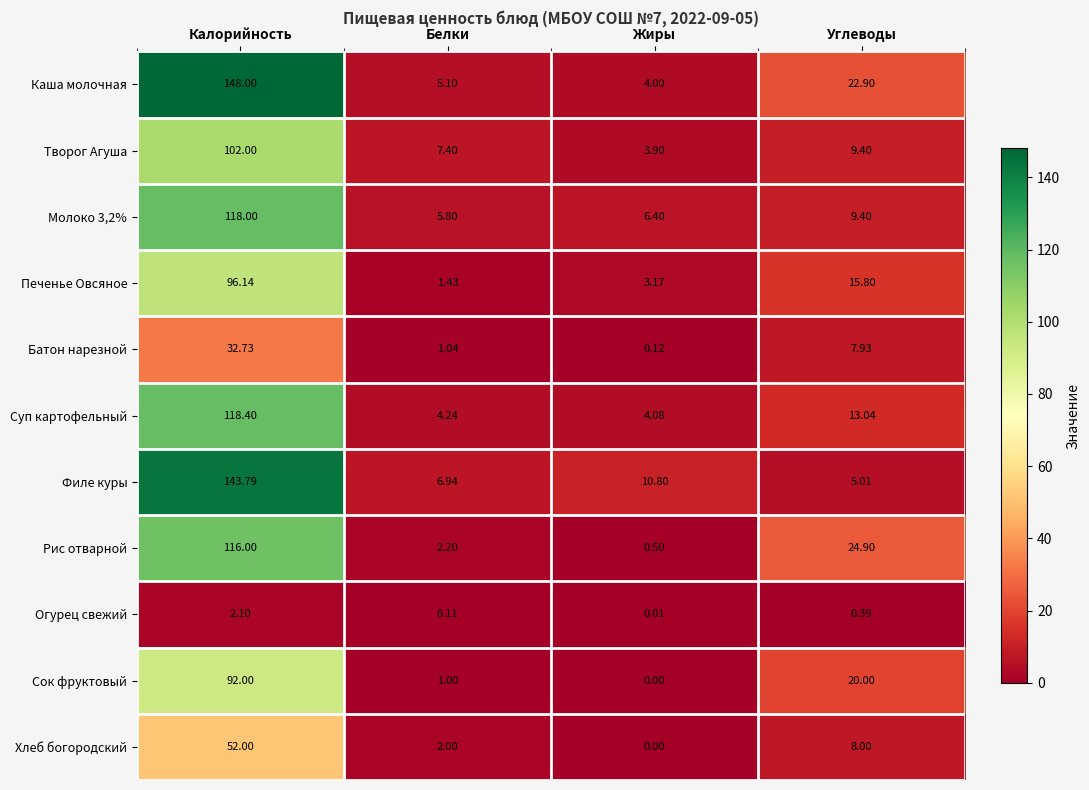

Is the value of Каша молочная at Углеводы greater than the value of Рис отварной at Жиры?

Yes